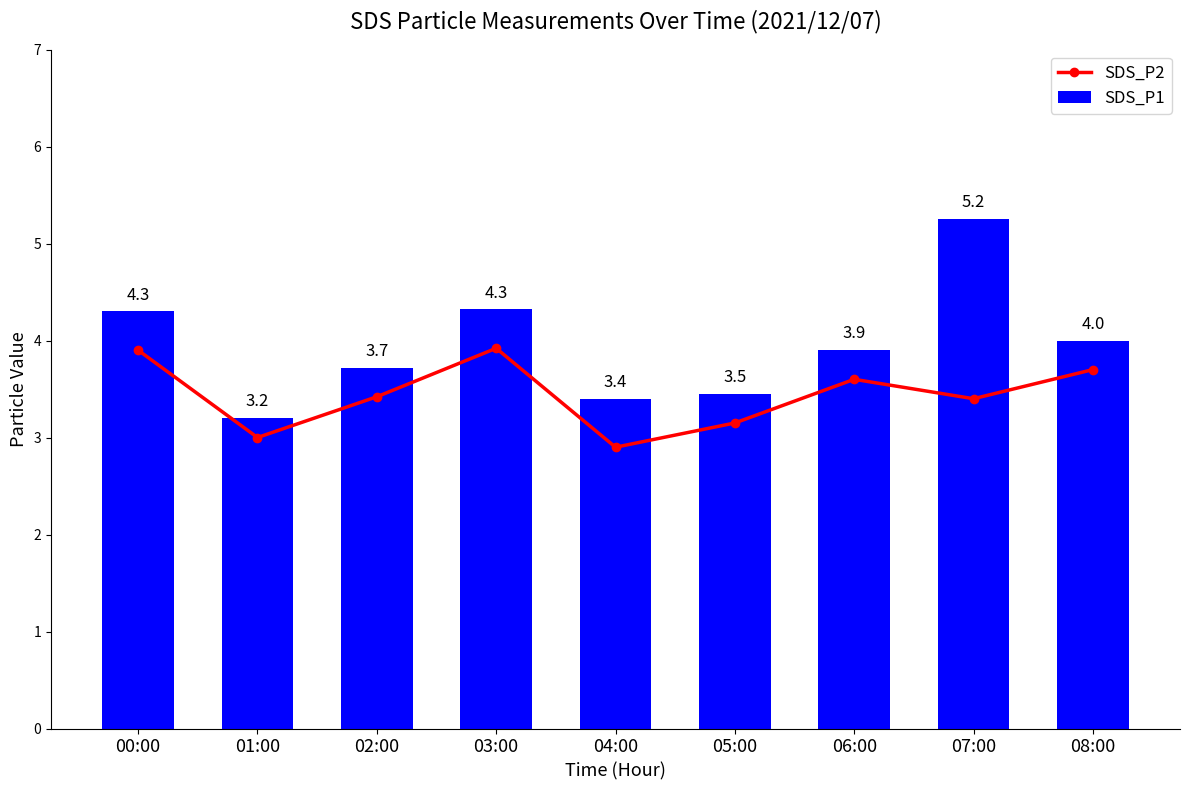

What is the difference between the highest and lowest values at 04:00?

0.5